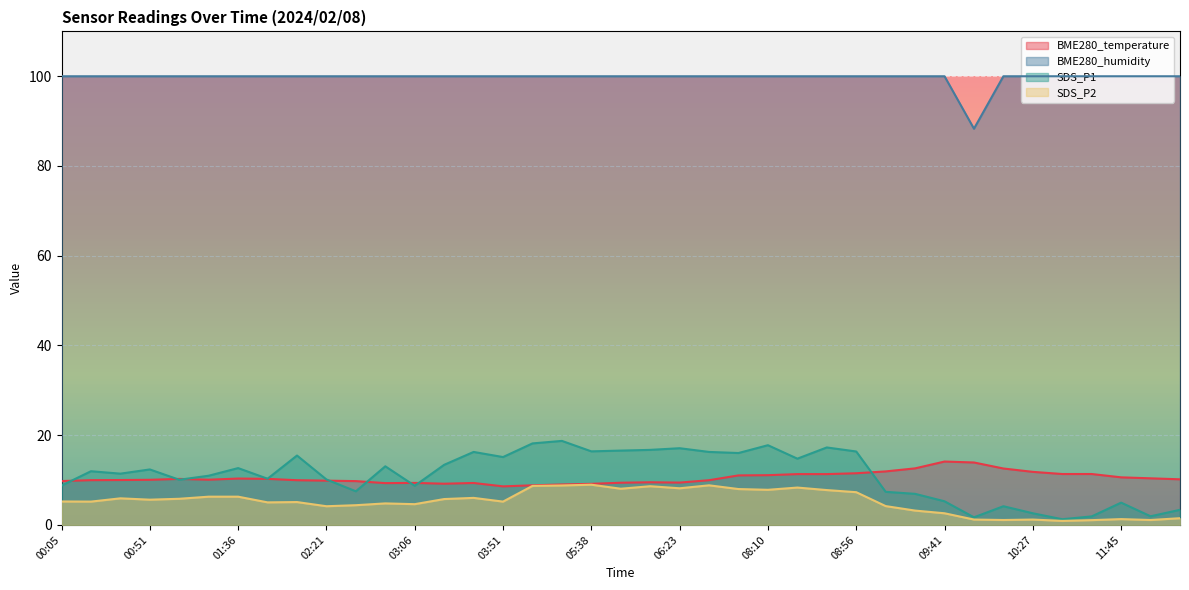

In SDS_P2, how many points are higher than both neighbors (excluding endpoints)?

10